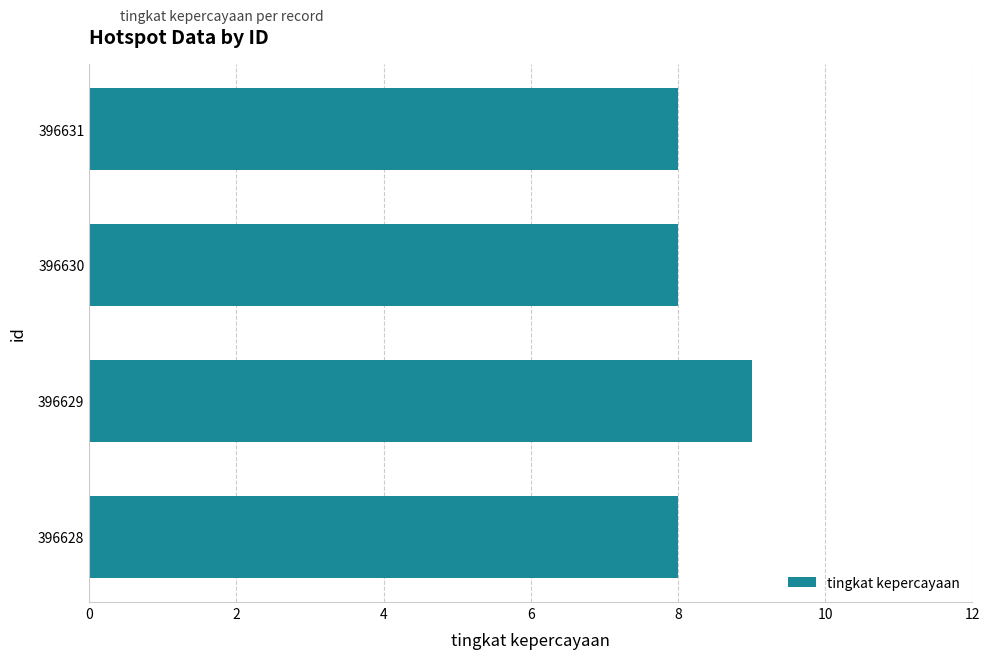

How many bars are there in total?

4